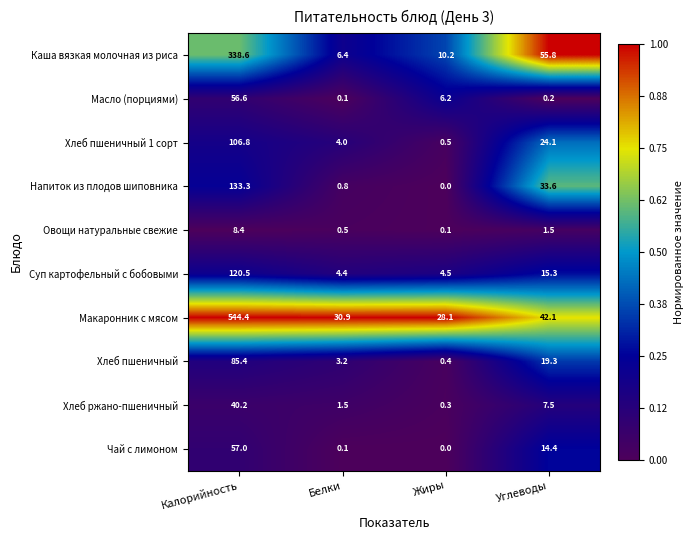

Which category has the highest value in the Масло (порциями) series?

Калорийность